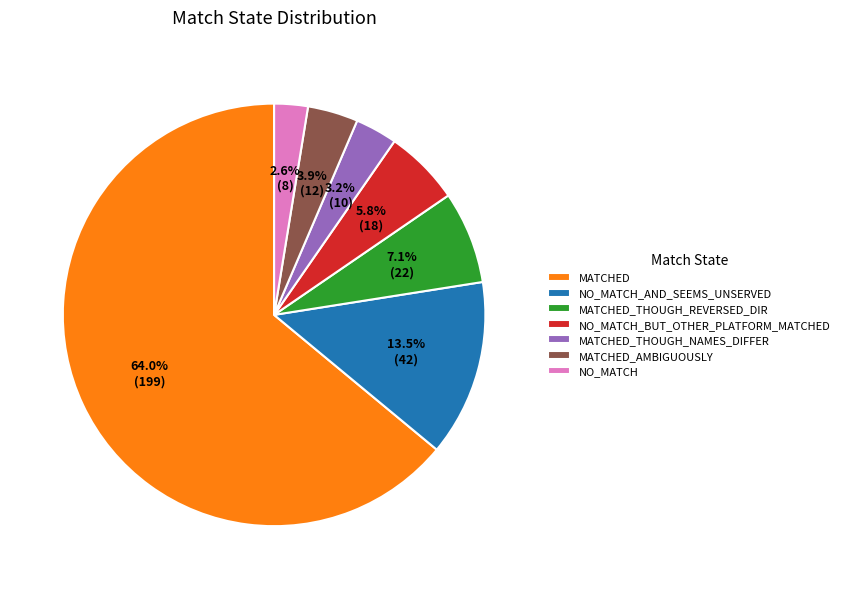

Is there a majority slice in this chart?

Yes